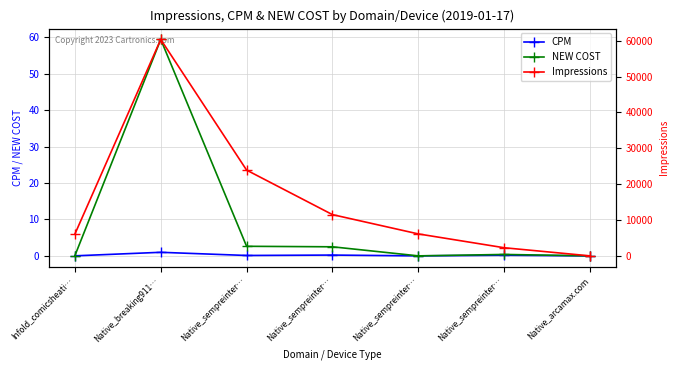

What is the difference between the maximum and minimum values in the Impressions series?

60327.0